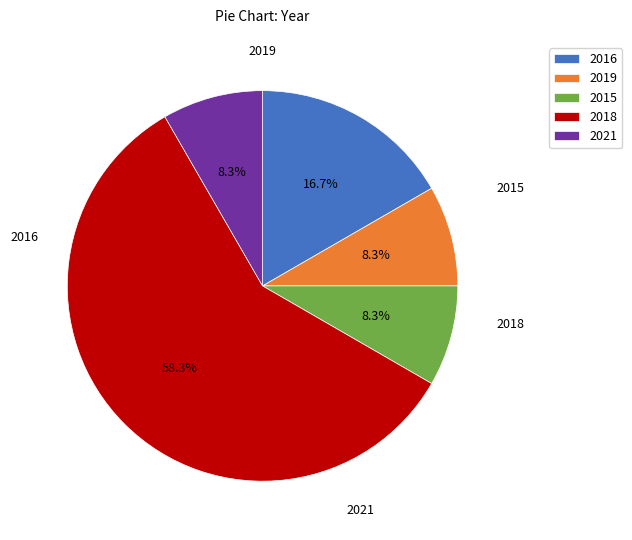

True or false: 2019 accounts for 8% of the total.

True